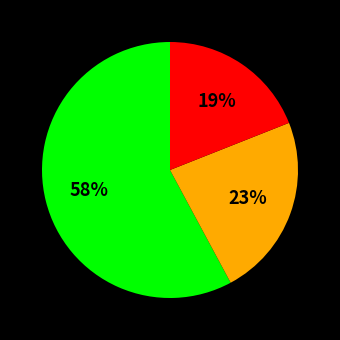

To the nearest percent, what is the average slice percentage?

33%